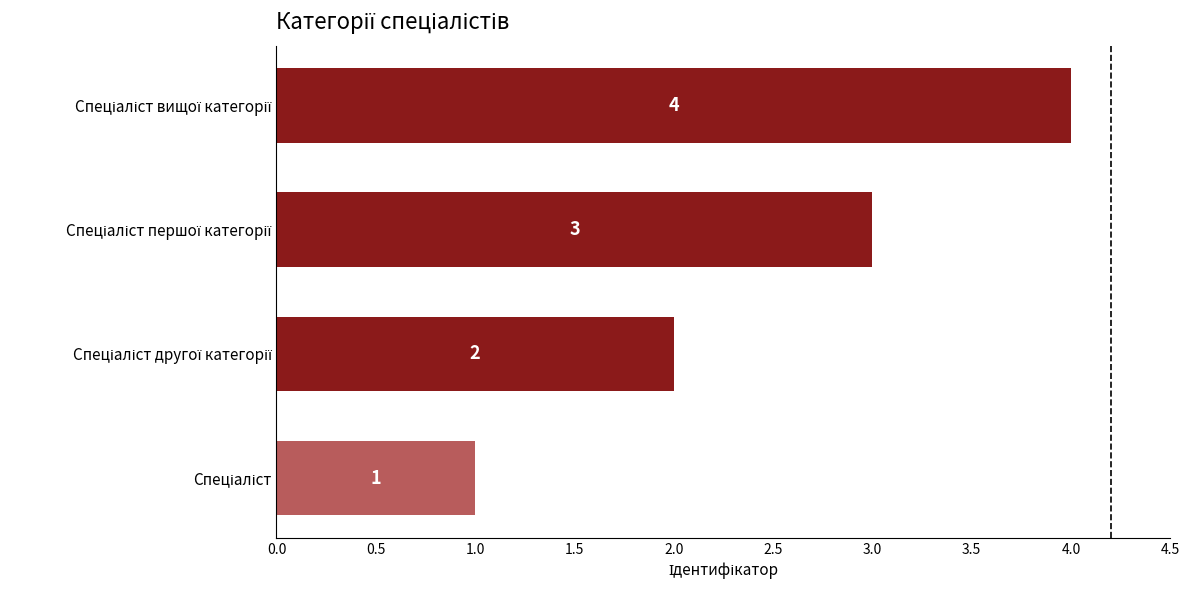

How many values are between 2 and 4?

3